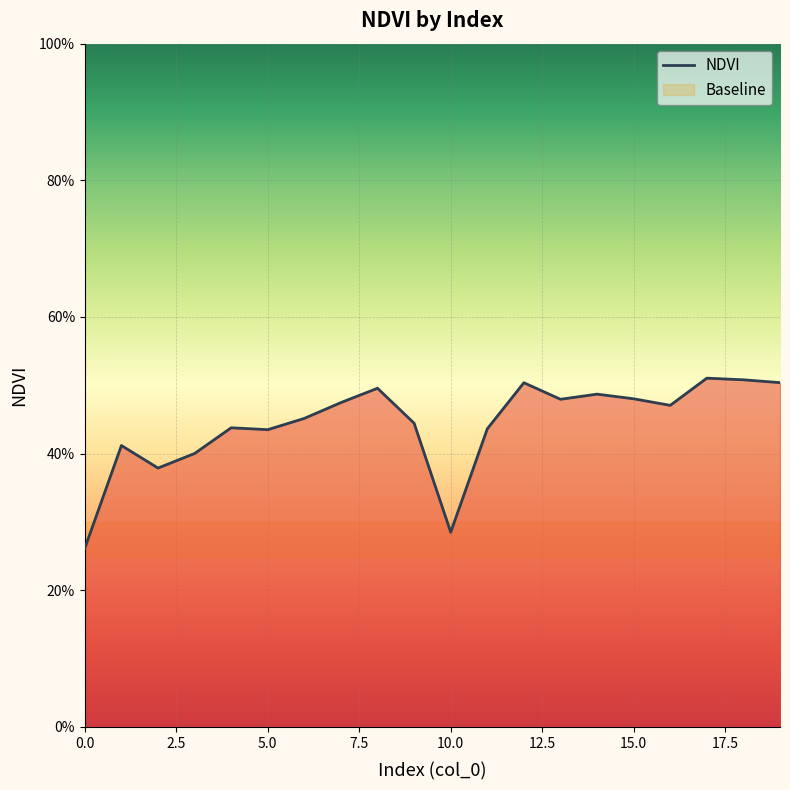

How many interior local valleys (lower than both neighbors) does the data have?

5